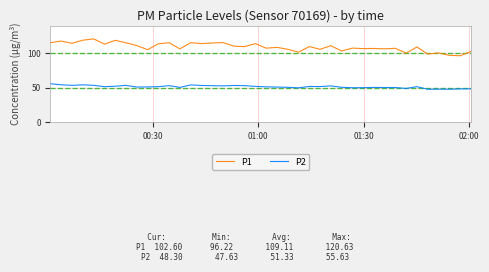

Rank the series by their maximum value, from lowest to highest.

P2, P1